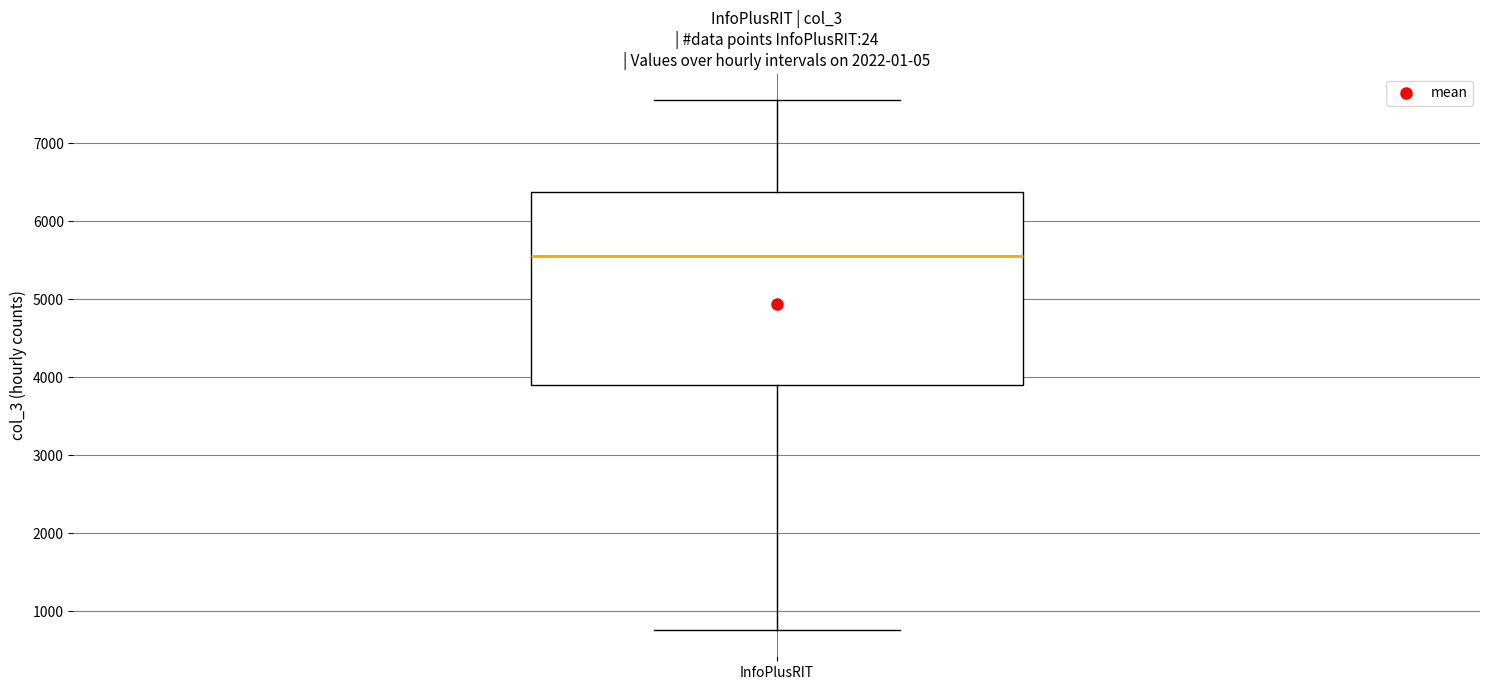

Transcribe this box plot: give where the median line is, the range the box spans, and where the two whiskers end, as read against the y-axis. The values are not printed on the chart, so give them approximately, as read against the axis.

median 5600, box 3900 to 6400, whiskers 800 to 7500